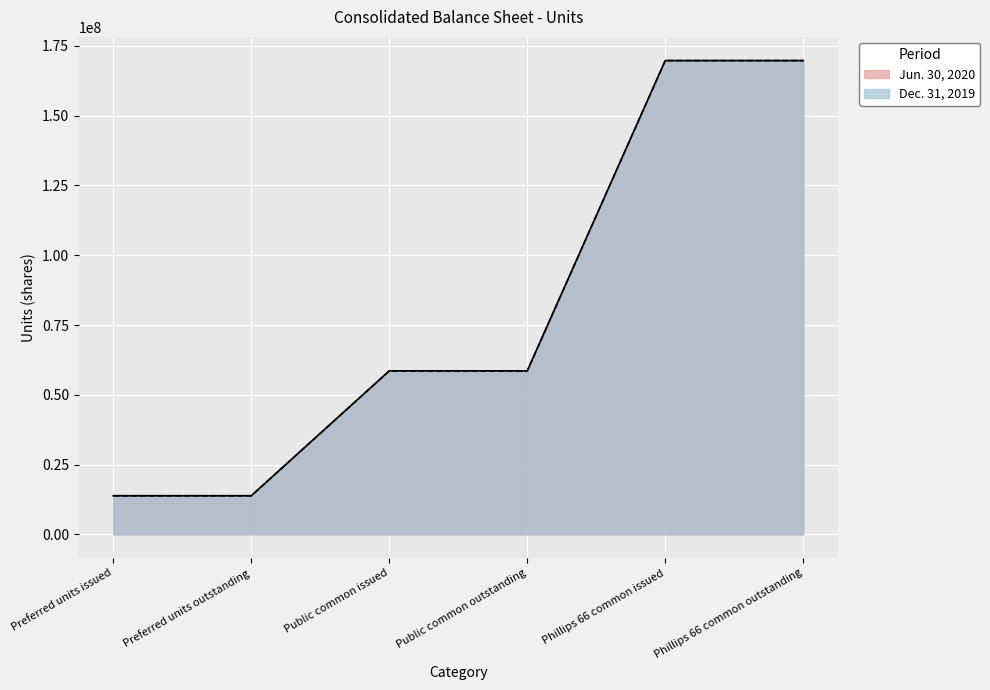

List the labels in order of Dec. 31, 2019 value, largest first.

Phillips 66 common issued, Phillips 66 common outstanding, Public common issued, Public common outstanding, Preferred units issued, Preferred units outstanding